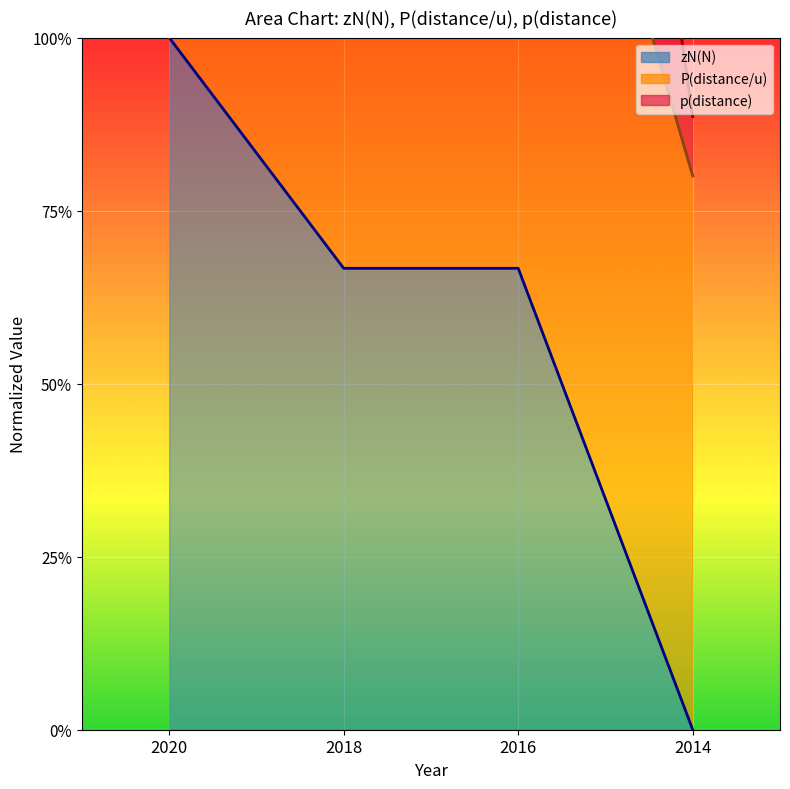

Between 2020 and 2016, which series saw the biggest shift?

p(distance)